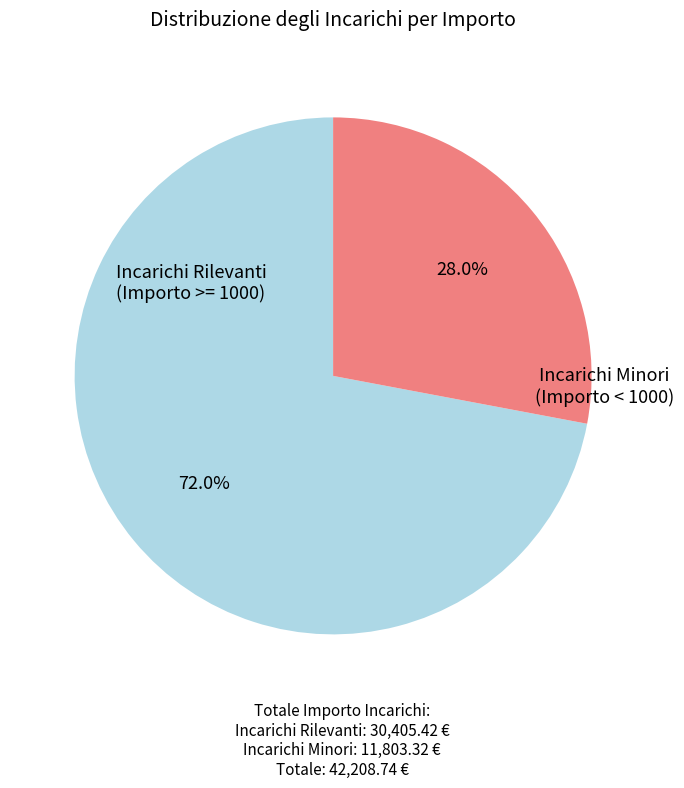

Does any single category account for the majority?

Yes